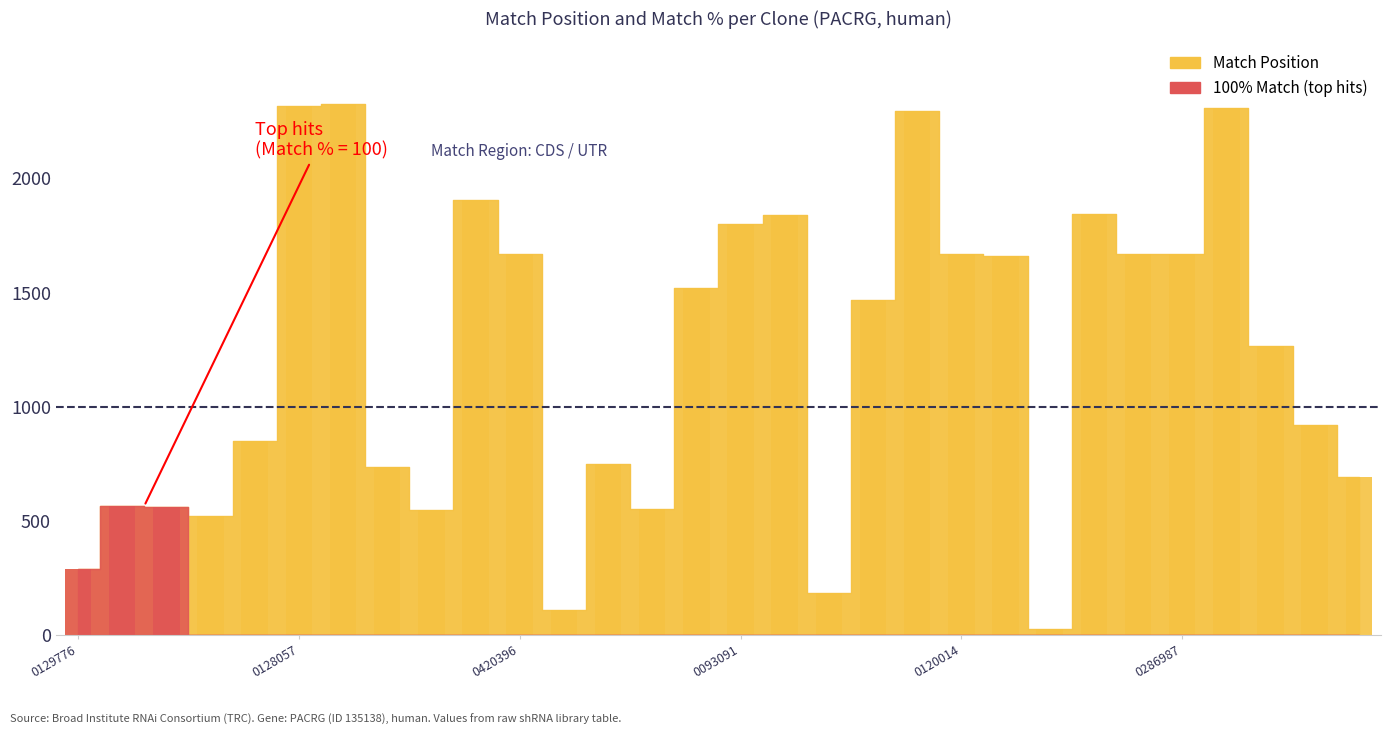

At which label is the value closest to 1177?

TRCN0000143301